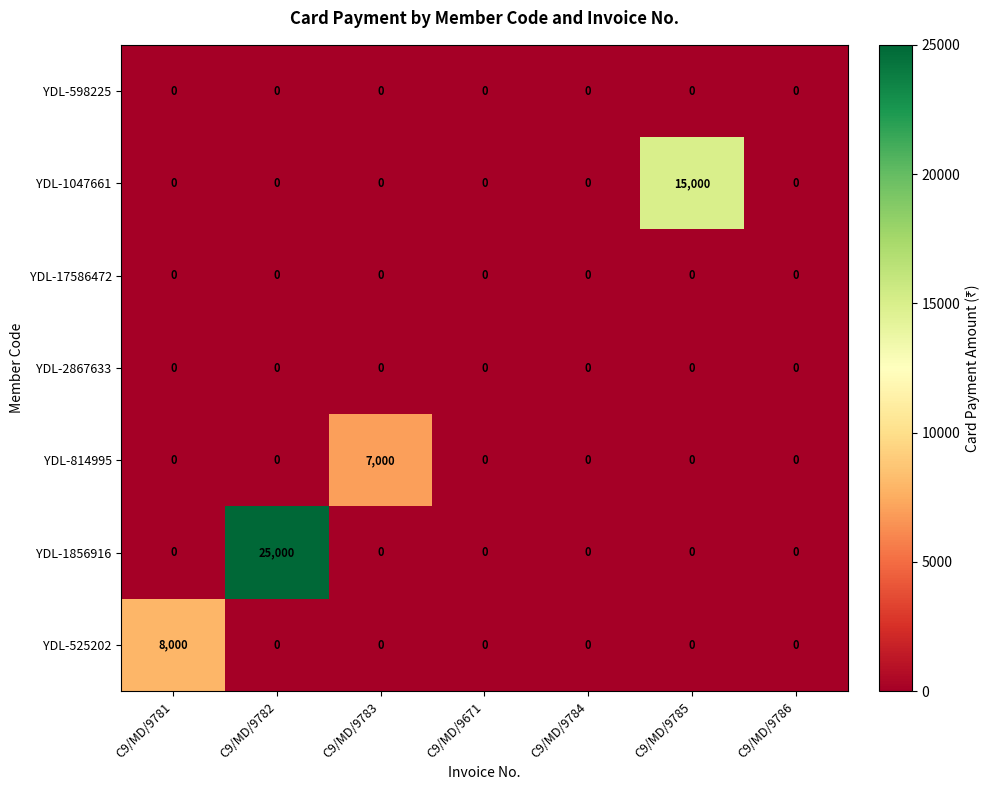

Which series changed the most between C9/MD/9782 and C9/MD/9671?

YDL-1856916